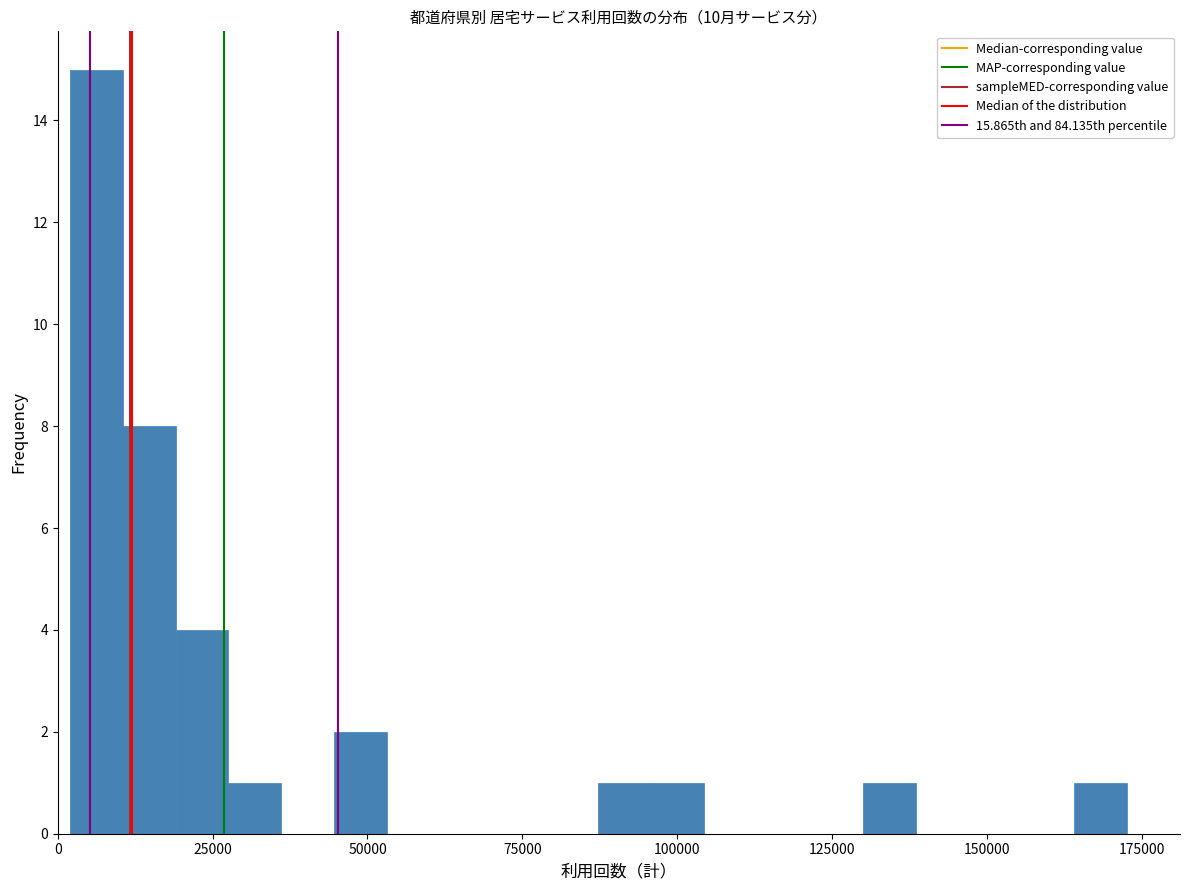

Around what value on the x-axis is the tallest bar? Give the approximate position of its centre, as read against the axis.

5000